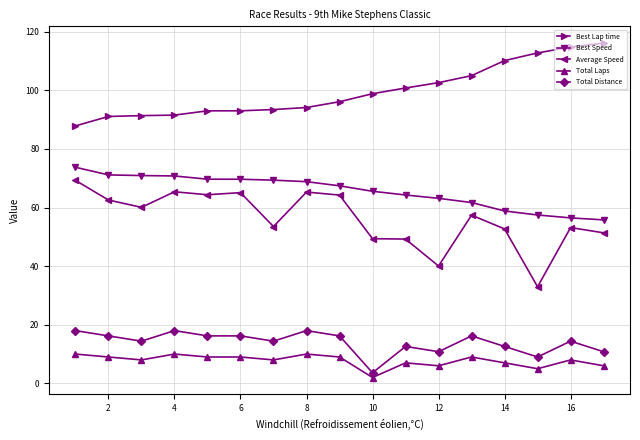

What is the difference between the maximum and minimum values in the Total Laps series?

8.0